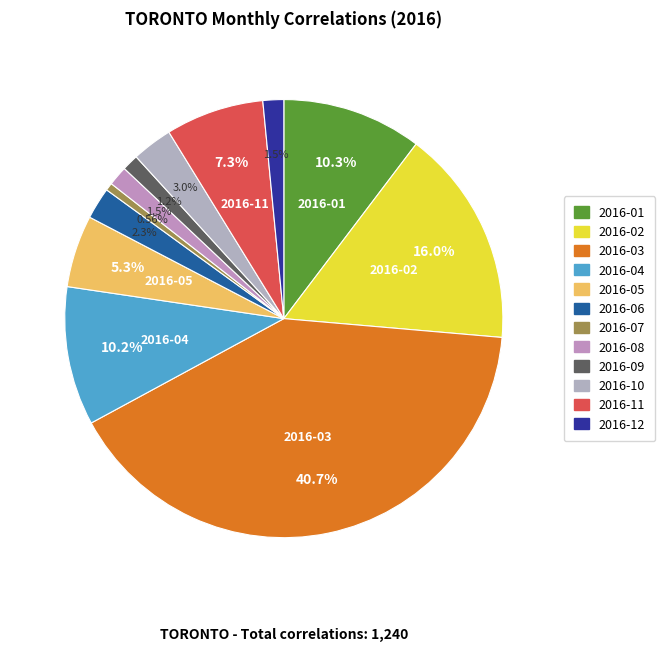

Between 2016-02 and 2016-07, which is larger?

2016-02